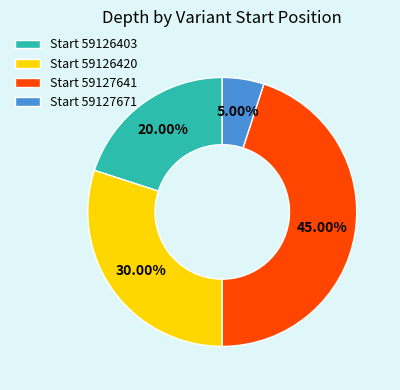

Between Start 59126403 and Start 59127671, which is larger?

Start 59126403